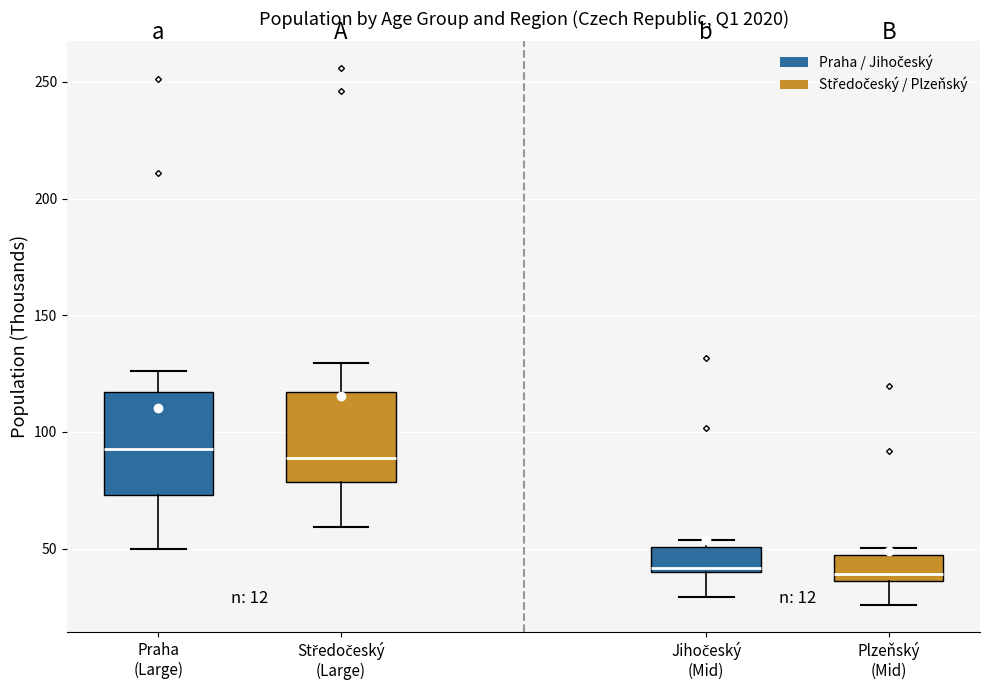

Reading left to right, transcribe this box plot: for each box, give where its median line is, the range the box spans, and where its two whiskers end, as read against the y-axis. The values are not printed on the chart, so give them approximately, as read against the axis.

Praha (Large): median 95, box 75 to 115, whiskers 50 to 125
Středočeský (Large): median 90, box 80 to 115, whiskers 60 to 130
Jihočeský (Mid): median 40 (just above the box's lower edge), box 40 to 50, whiskers 30 to 55
Plzeňský (Mid): median 40, box 35 to 50, whiskers 25 to 50 (just above the box's upper edge)